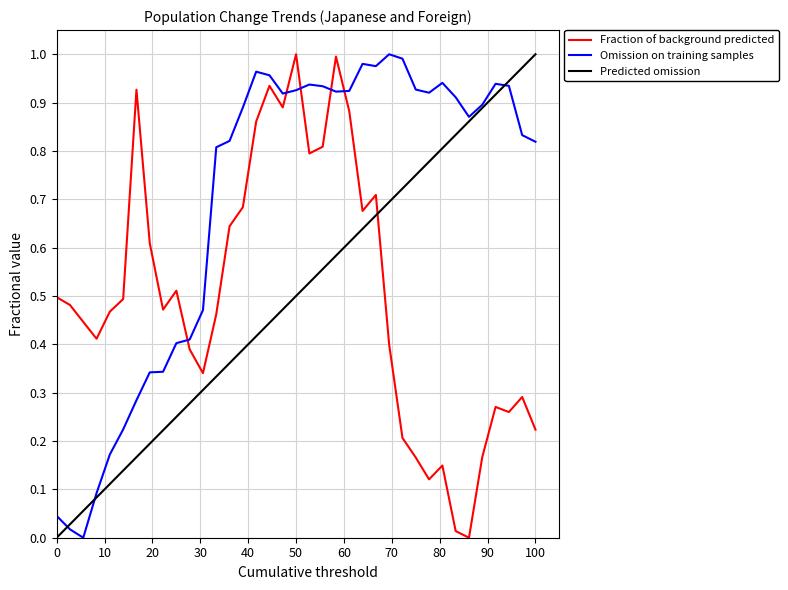

How many lines are shown in the chart?

3